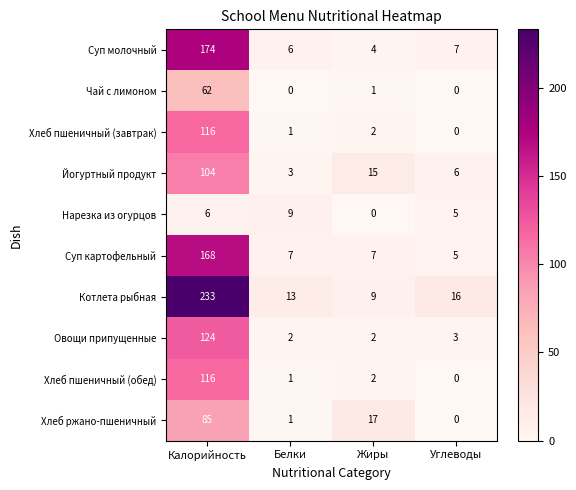

What is the greatest value displayed?

233